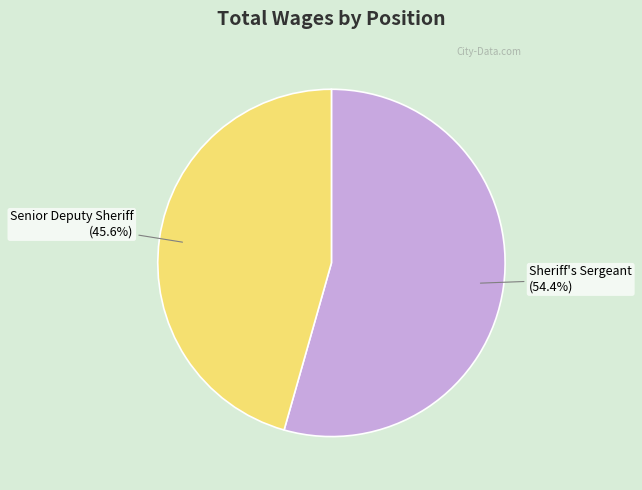

True or false: Senior Deputy Sheriff accounts for 55% of the total.

False